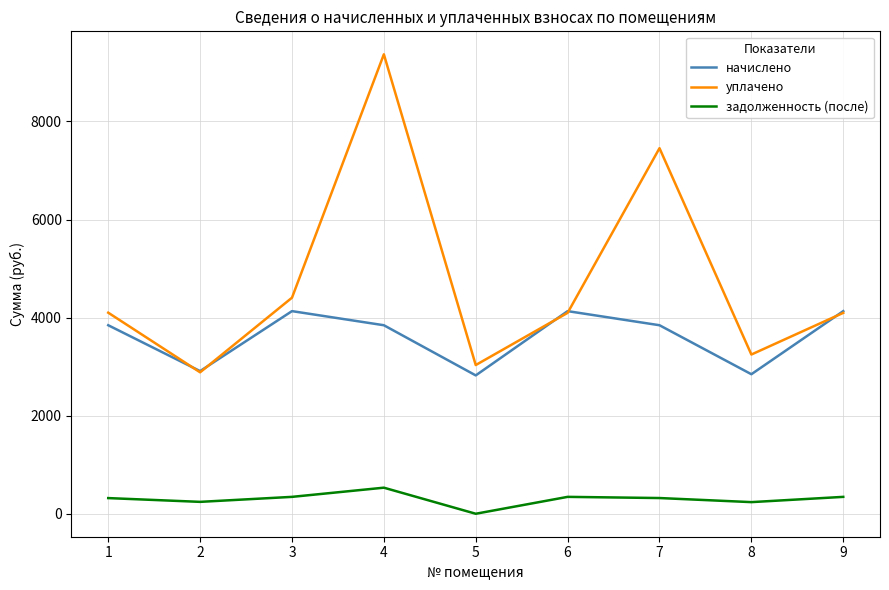

Where does the уплачено series first go above 4096?

1